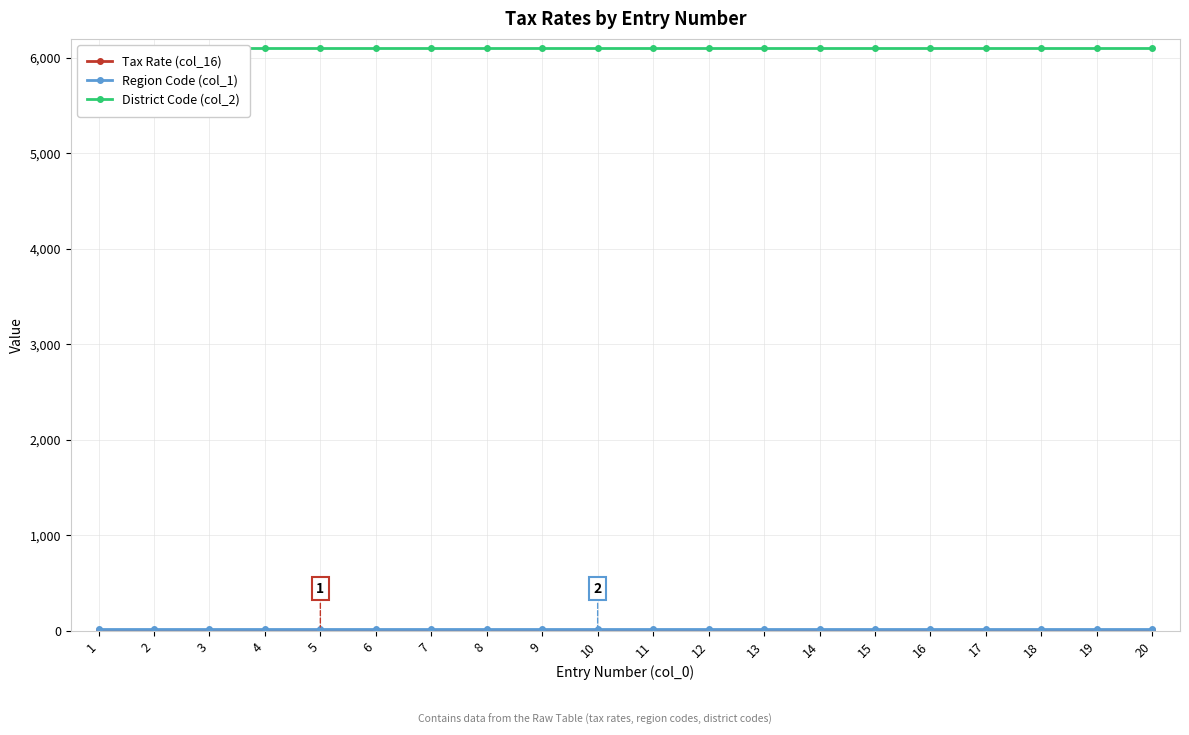

What is the approximate value of Tax Rate (col_16) at 5?

10